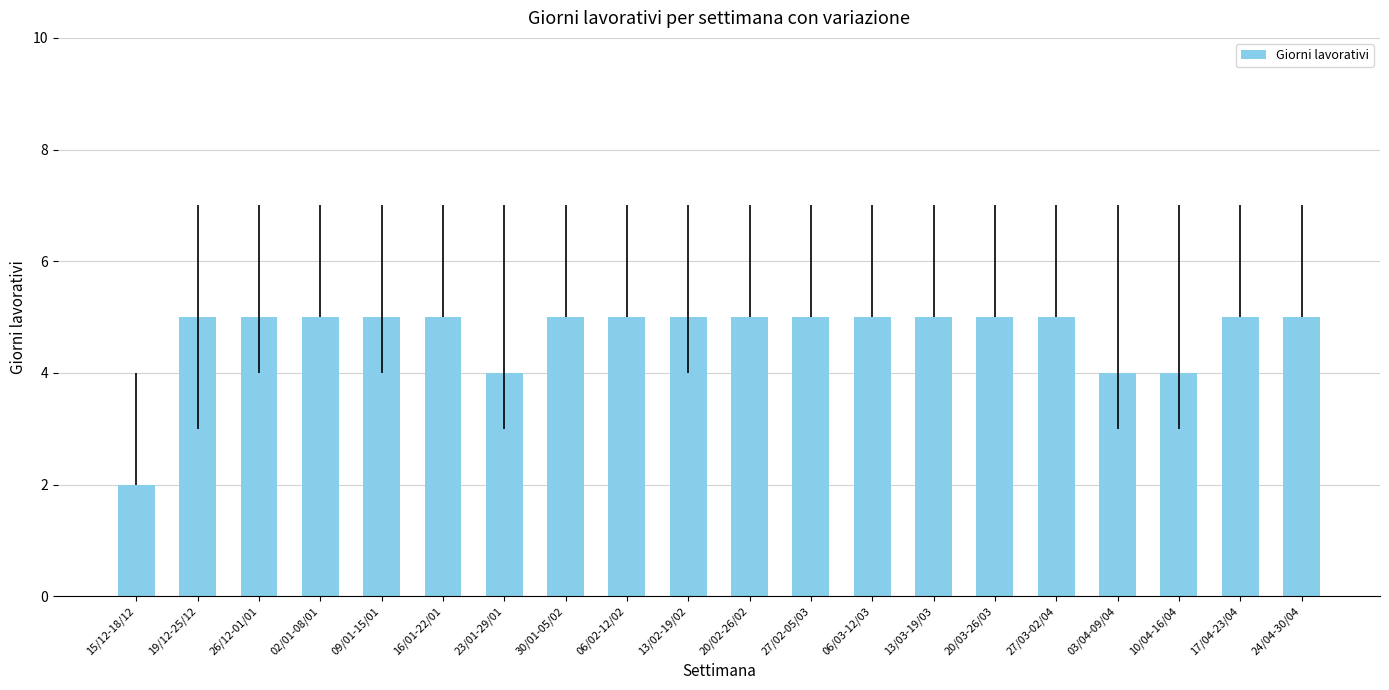

Between 10/04-16/04 and 15/12-18/12, which is larger?

10/04-16/04